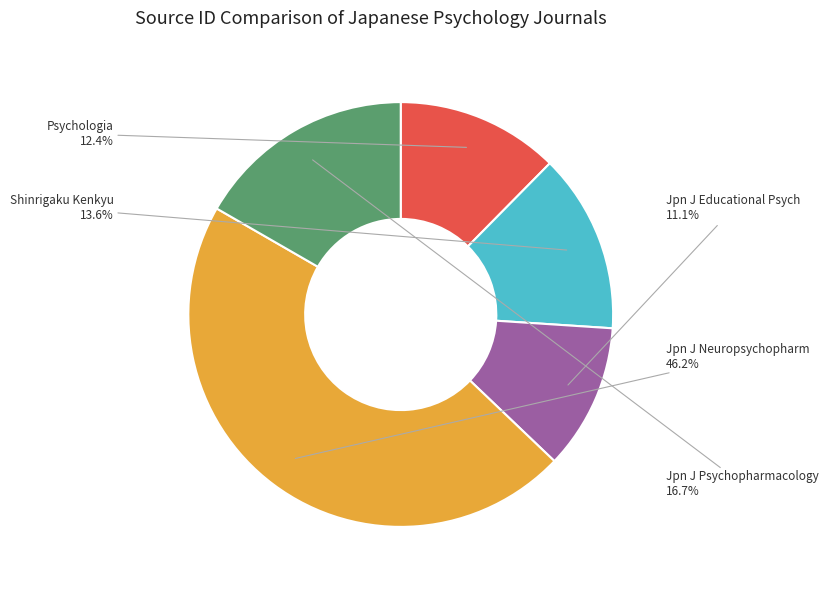

Is there a majority slice in this chart?

No